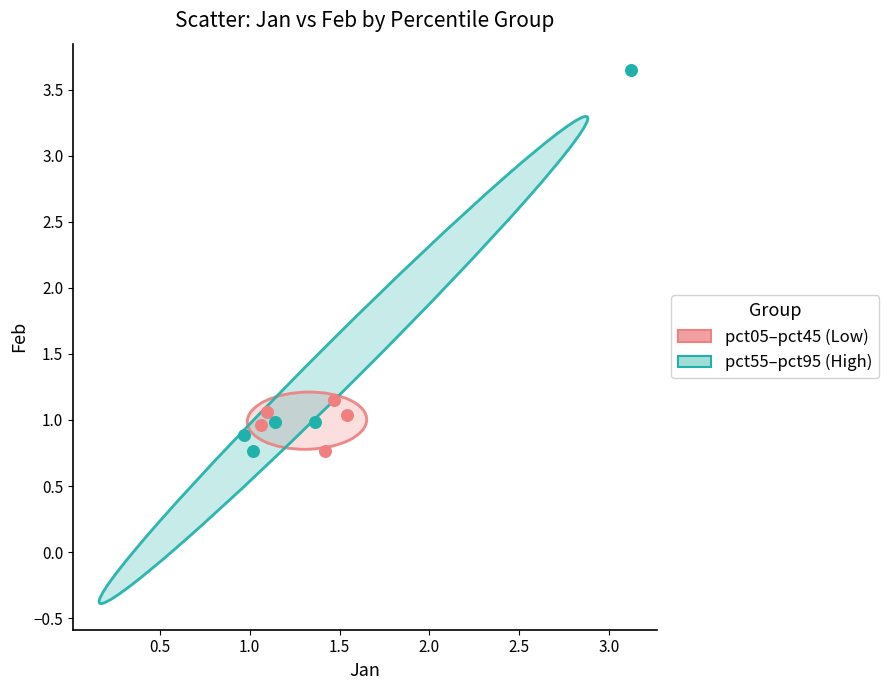

Which series reaches the maximum Y coordinate?

pct55–pct95 (High)